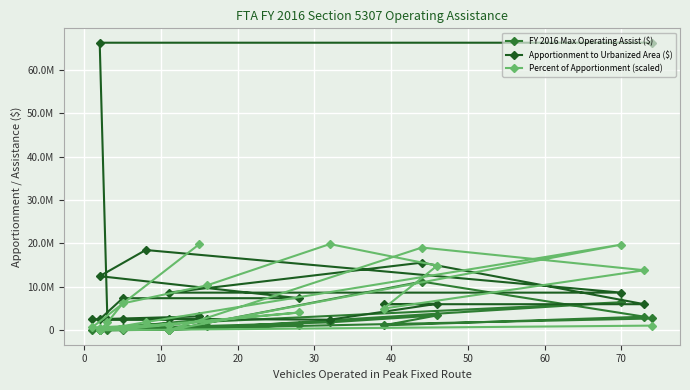

Reading left to right, what are all the values shown in this chart?

FY 2016 Max Operating Assist ($): 2413405.5	63935.4	129035.8	42347.5	74884.4	1149401.2	26735.3	1325056.7	6470431.3	6304.5	11218664.2	3145516.3	1141130.5	3445640.4	1842117.8	1018794.4	609071.8	178527.8	48259.4	2736283.1
Apportionment to Urbanized Area ($): 3217874.0	2531326.0	2531326.0	2531326.0	7399624.0	7399624.0	12469526.0	18488428.0	8681062.0	8681062.0	15582899.0	6020071.0	6020071.0	6121925.0	2456157.0	2602379.0	2602379.0	2602379.0	66183738.0	66183738.0
Percent of Apportionment (scaled): 19855121.4	669117.6	1350148.3	442769.2	268044.1	4111995.6	57579.9	1898149.6	19732019.6	19259.5	19058931.0	13833063.1	5017389.2	14899283.1	19855121.4	10364373.4	6196783.4	1816743.6	19259.5	1094017.2